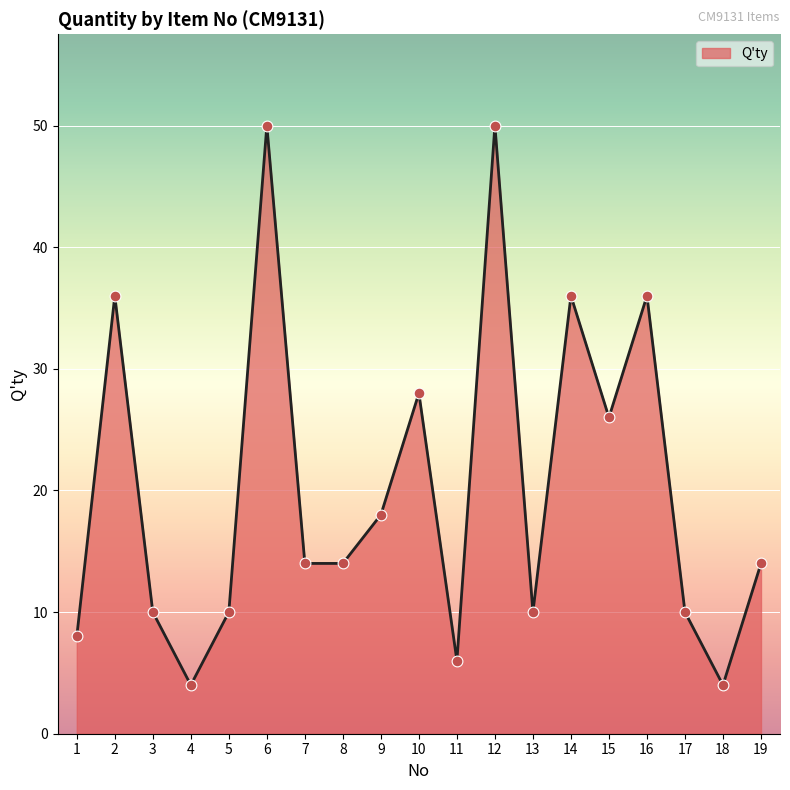

What is the change in value from 3 to 11?

-4